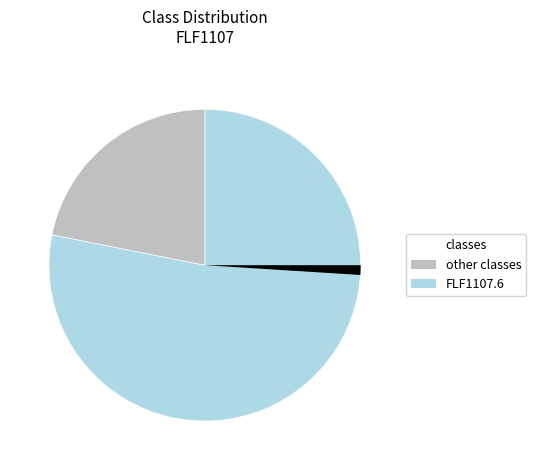

What percentage is the FLF1107.4 slice, to the nearest percent?

12%